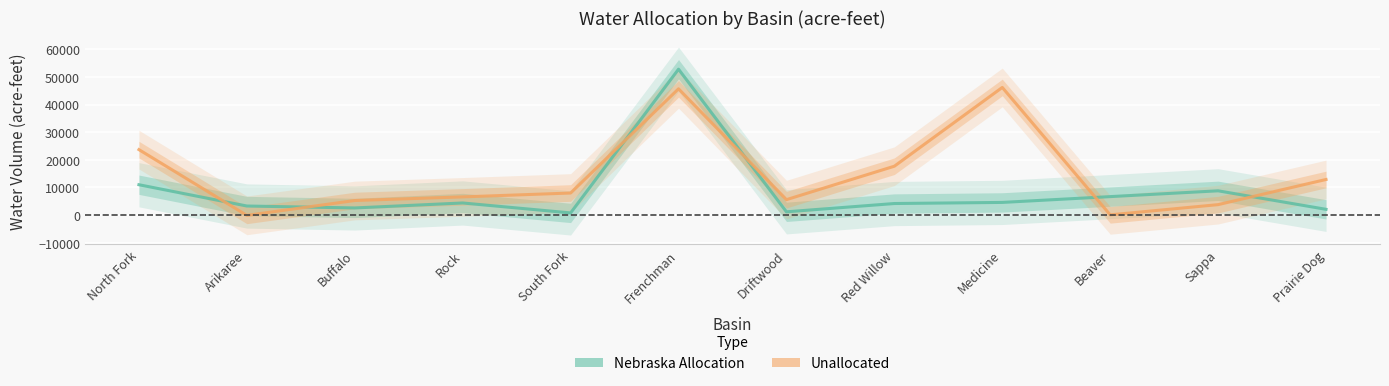

Reading left to right, what are all the values shown in this chart?

Nebraska Allocation: North Fork=11000	Arikaree=3300	Buffalo=2600	Rock=4400	South Fork=800	Frenchman=52800	Driftwood=1200	Red Willow=4200	Medicine=4600	Beaver=6700	Sappa=8800	Prairie Dog=2100
Unallocated: North Fork=23700	Arikaree=-90	Buffalo=5290	Rock=6600	South Fork=8000	Frenchman=45700	Driftwood=5600	Red Willow=17700	Medicine=46200	Beaver=100	Sappa=3800	Prairie Dog=12900